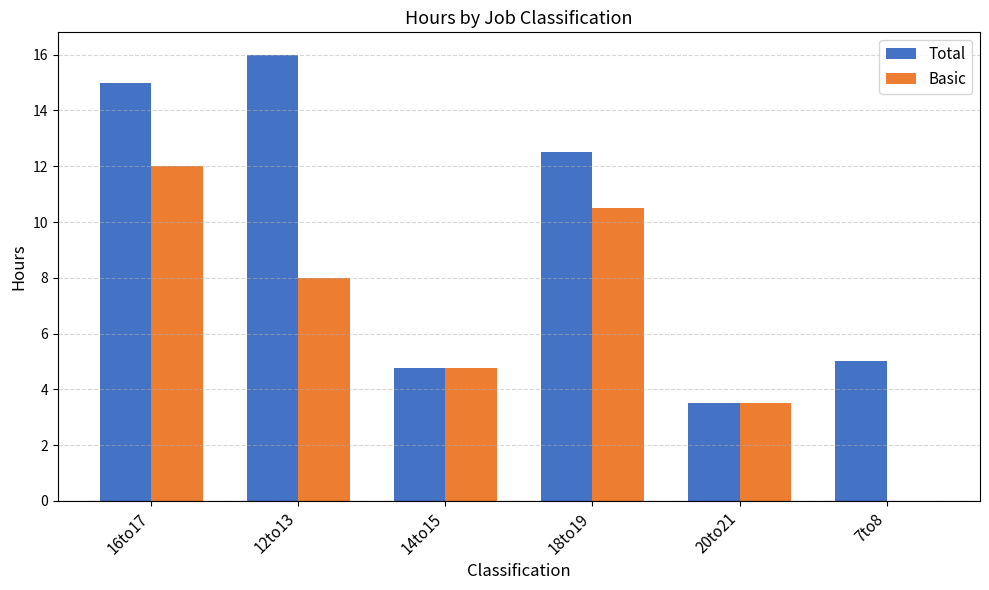

Which category has the highest value in the Basic series?

16to17